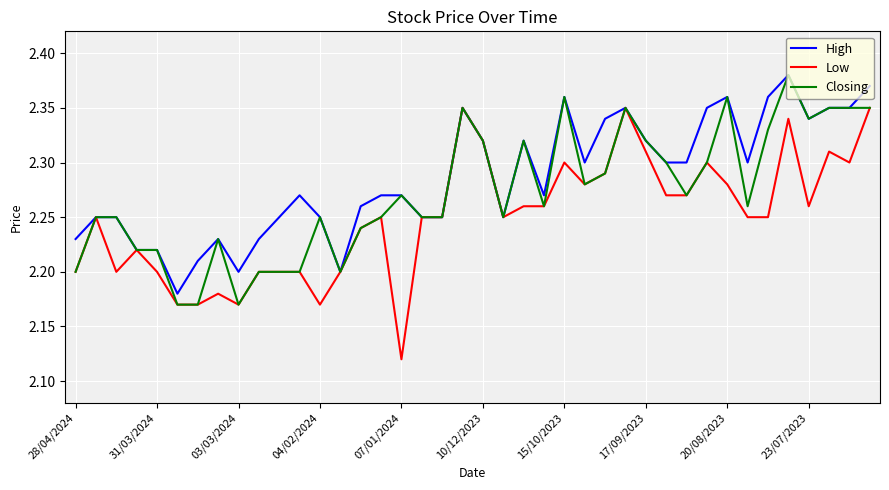

Which series has the largest total across all categories?

High